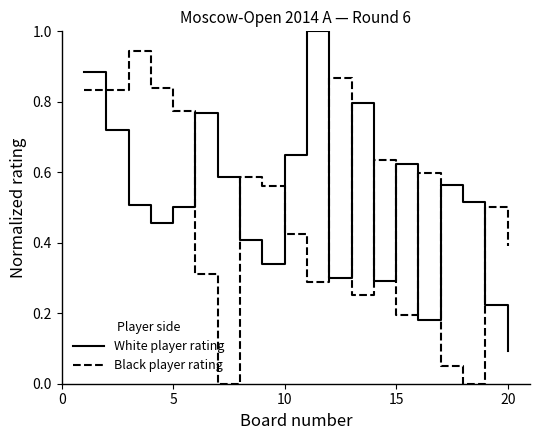

What are all the series names shown in the legend?

White player rating, Black player rating